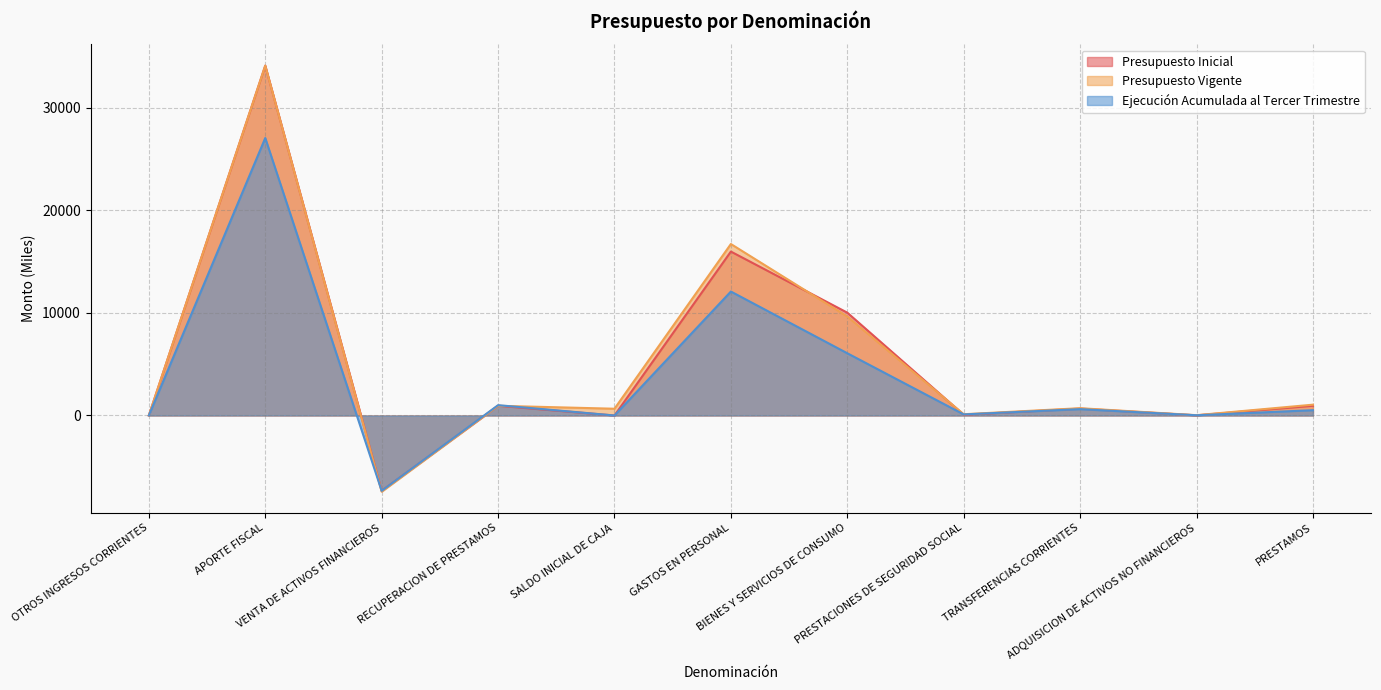

What is the difference between the Presupuesto Vigente values at RECUPERACION DE PRESTAMOS and PRESTAMOS?

108